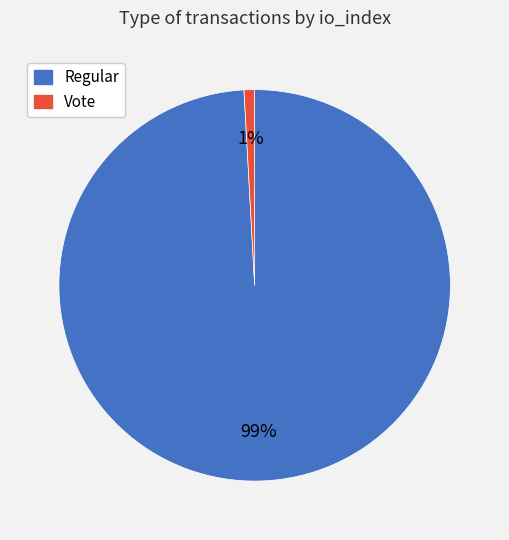

Which has a higher value, Vote or Regular?

Regular